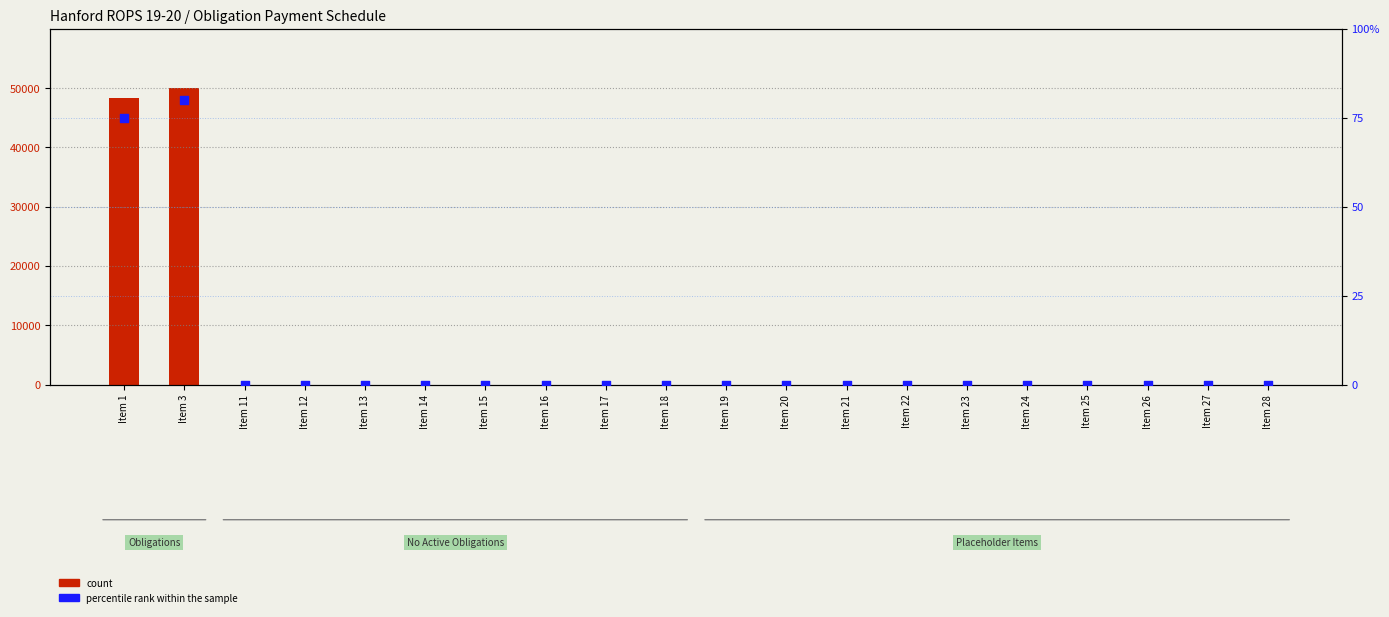

Which series contains the highest Y value?

count